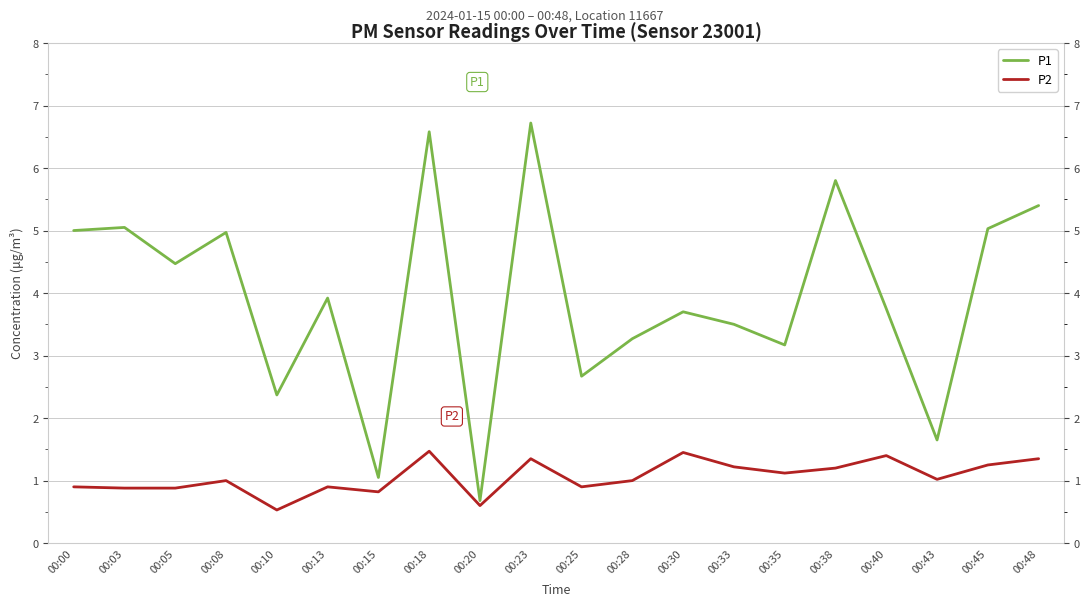

True or false: P2 and P1 intersect in this chart.

False